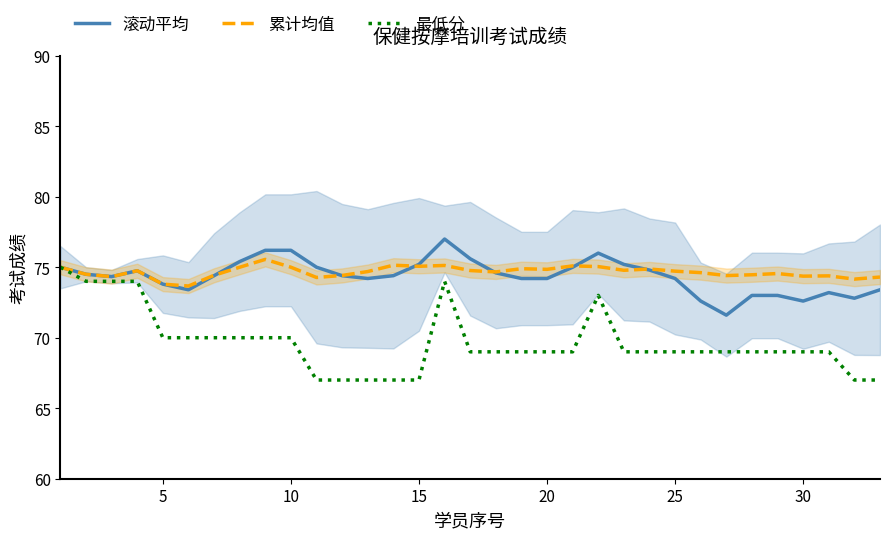

True or false: 最低分 and 累计均值 cross at least once.

False